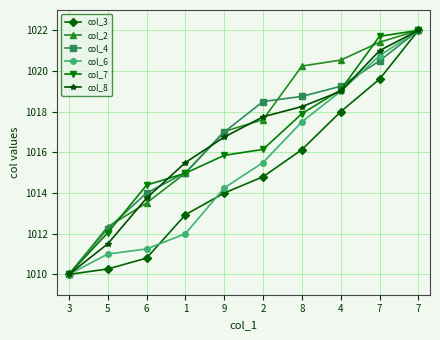

What is the minimum value shown in the chart?

1010.0